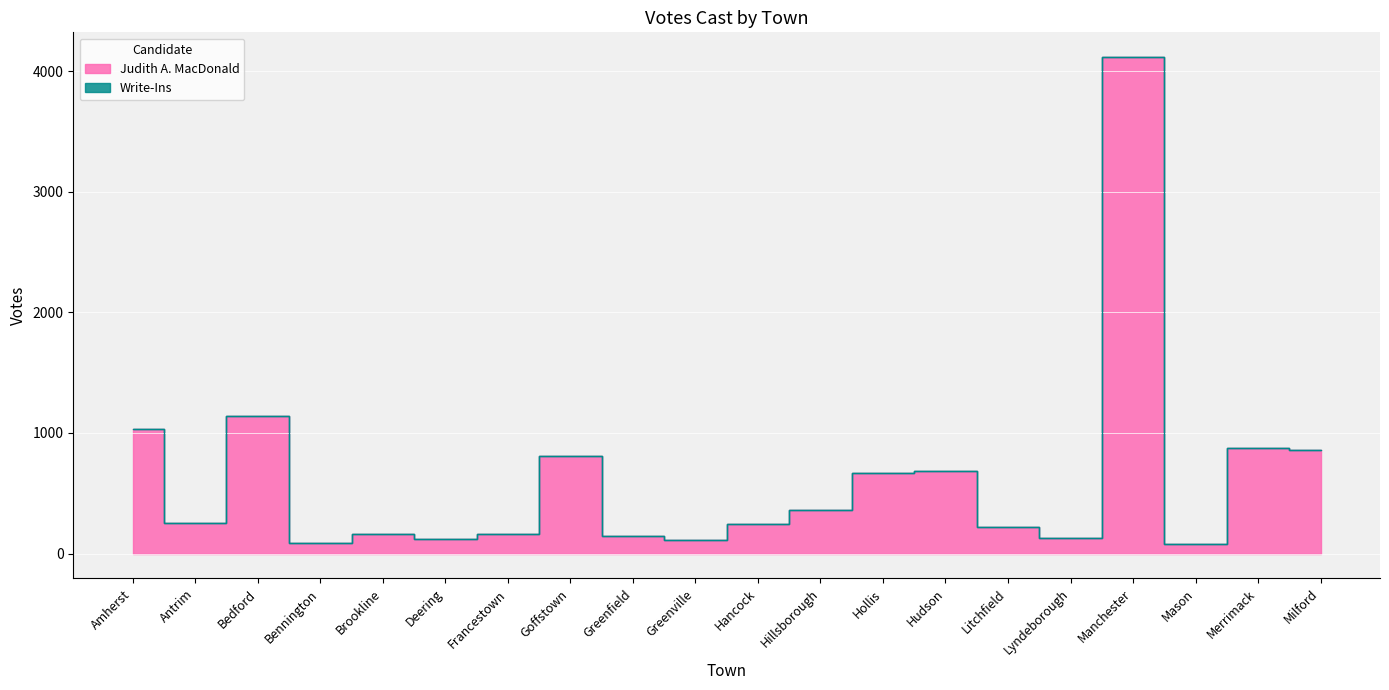

Rank the categories by value from lowest to highest.

Mason, Bennington, Greenville, Deering, Lyndeborough, Greenfield, Brookline, Francestown, Litchfield, Hancock, Antrim, Hillsborough, Hollis, Hudson, Goffstown, Milford, Merrimack, Amherst, Bedford, Manchester